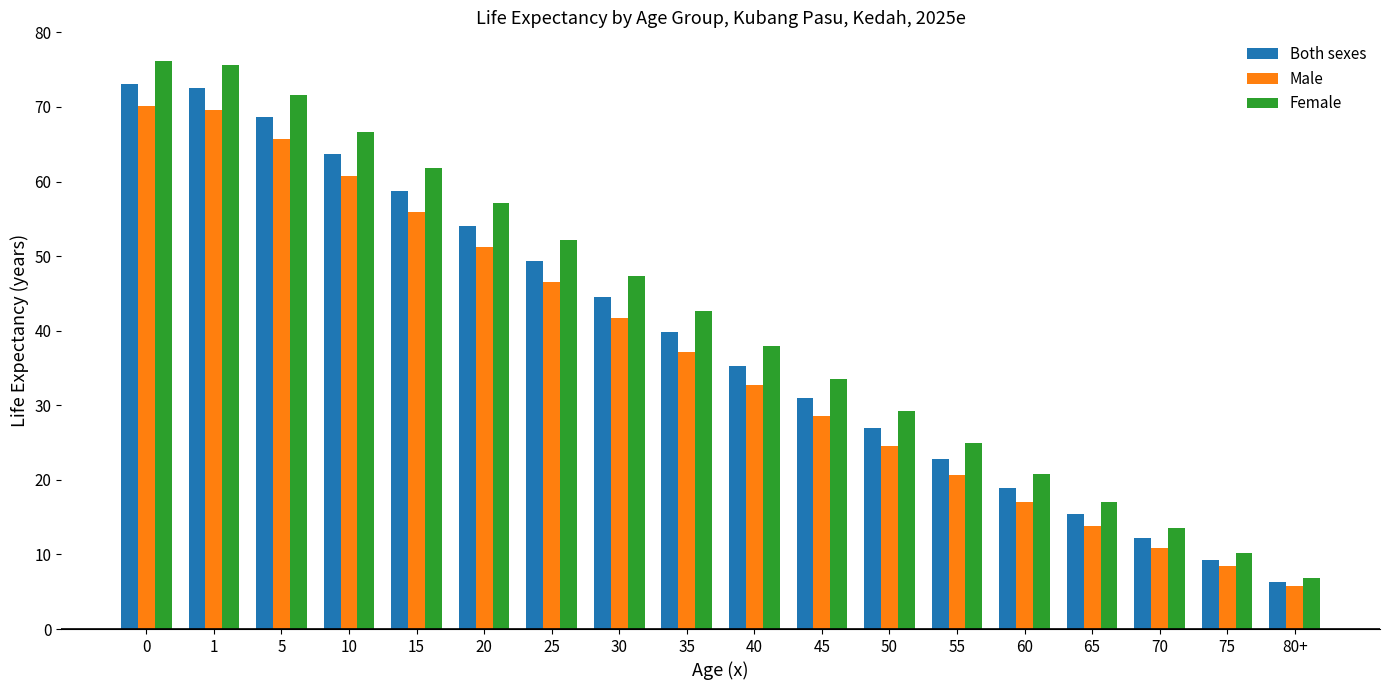

Read the Both sexes value at 5.

68.7